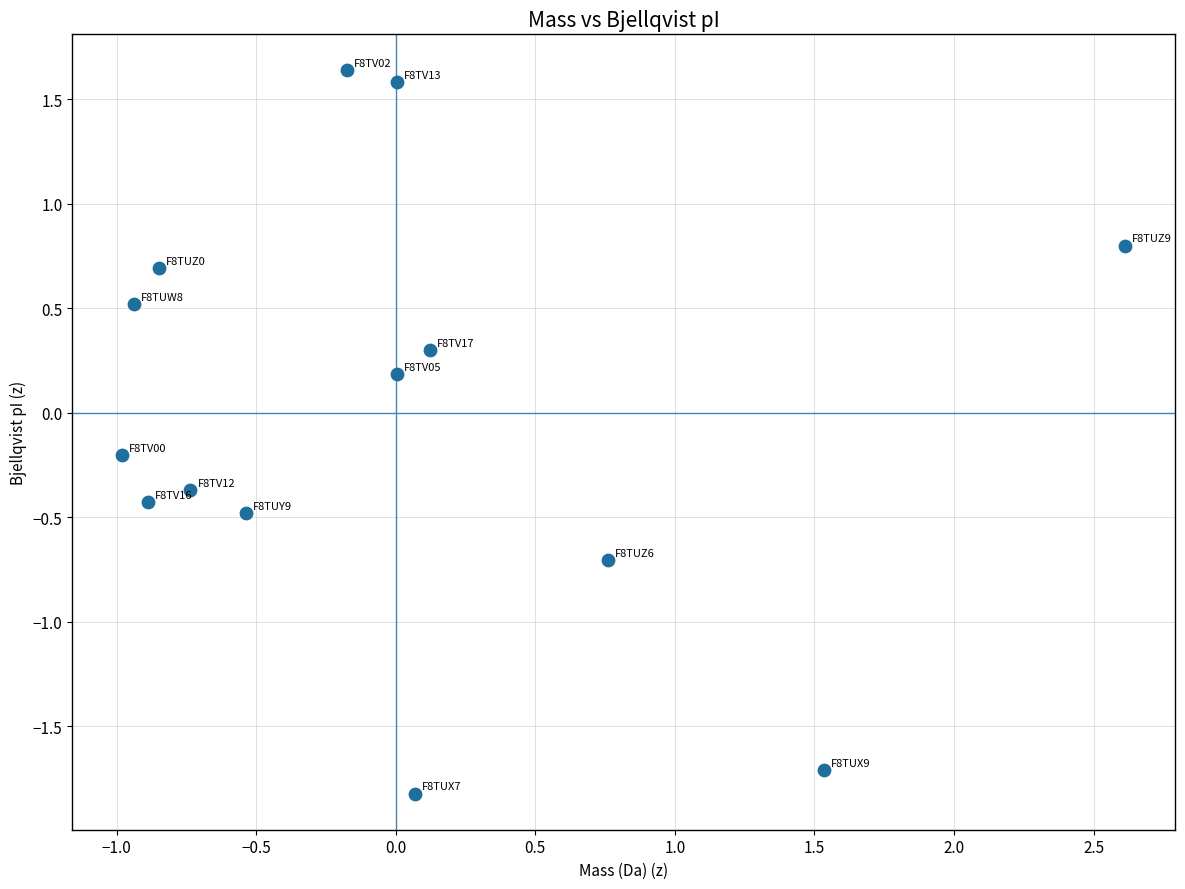

What is the range of X values (max minus min)?

3.6